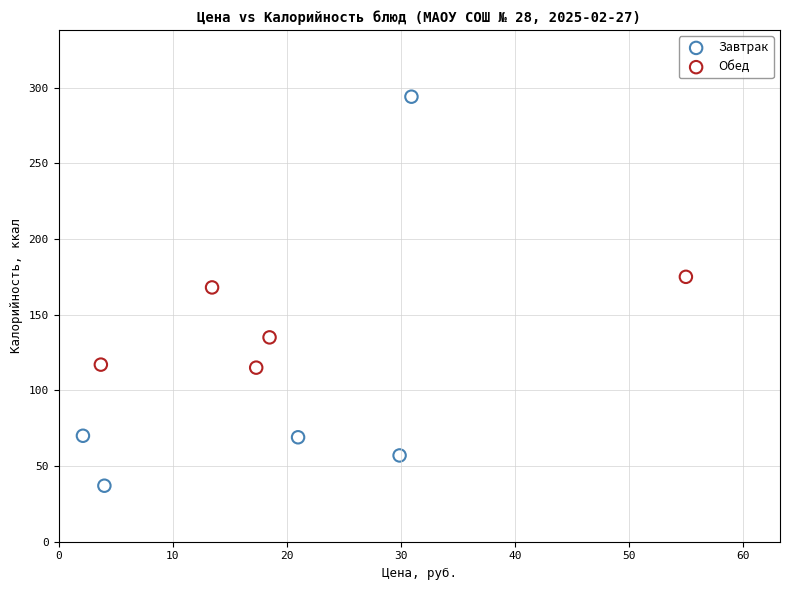

Which series reaches the minimum Y coordinate?

Завтрак